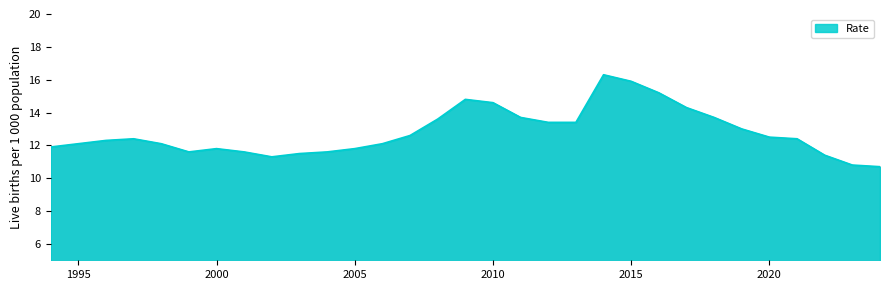

What is the difference between the maximum and minimum values?

5.6